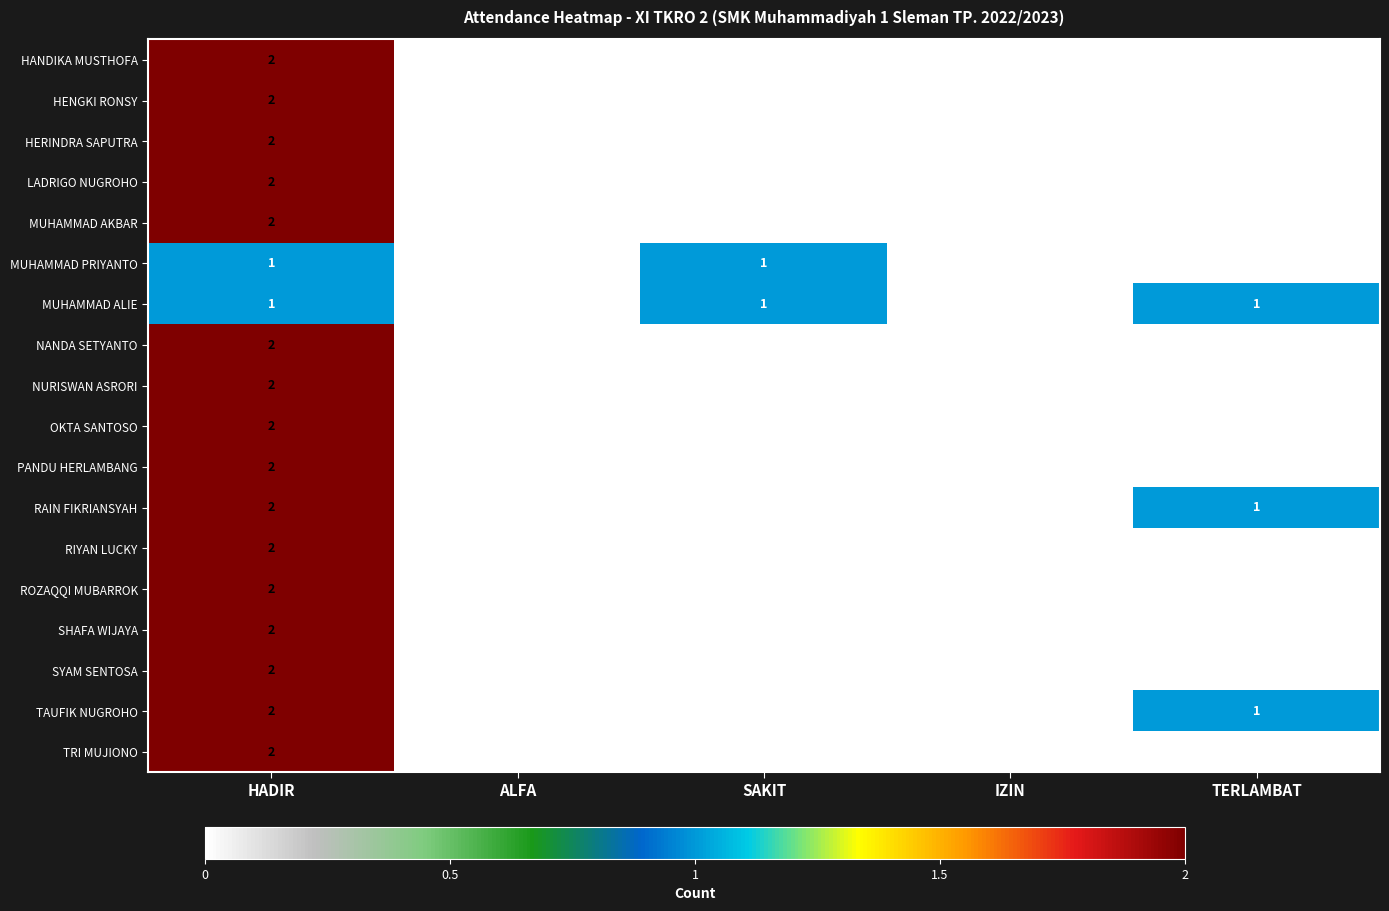

What is the sum of all MUHAMMAD ALIE values?

3